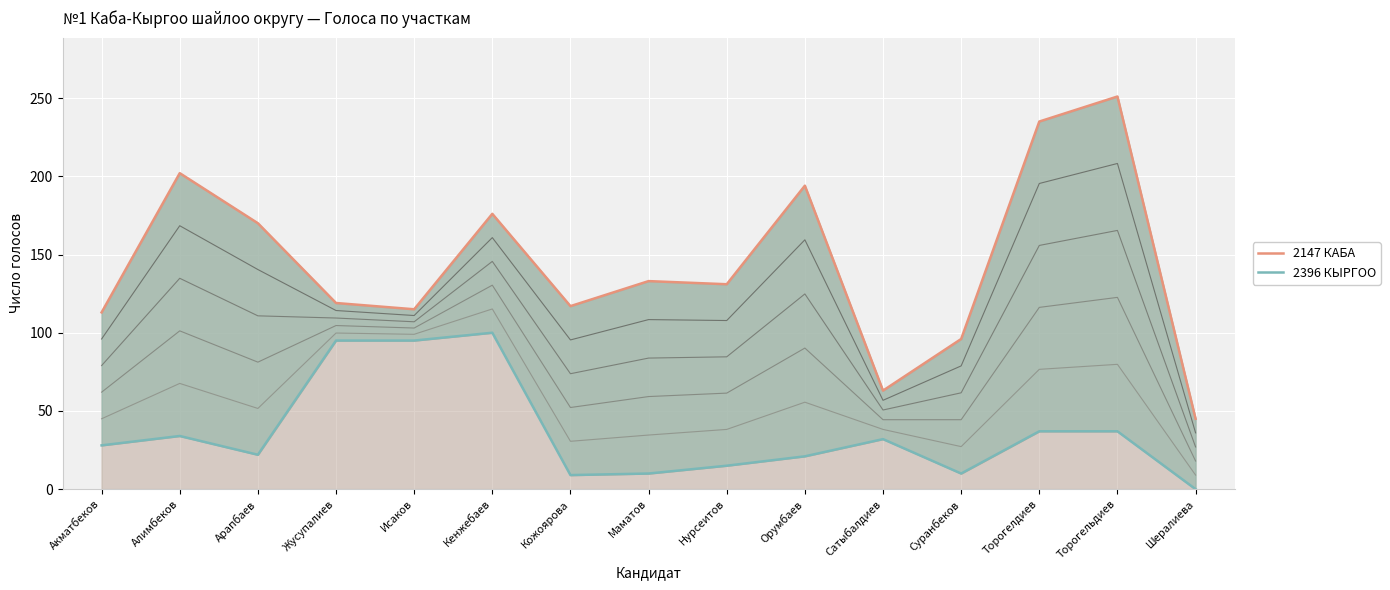

How many lines are shown in the chart?

2